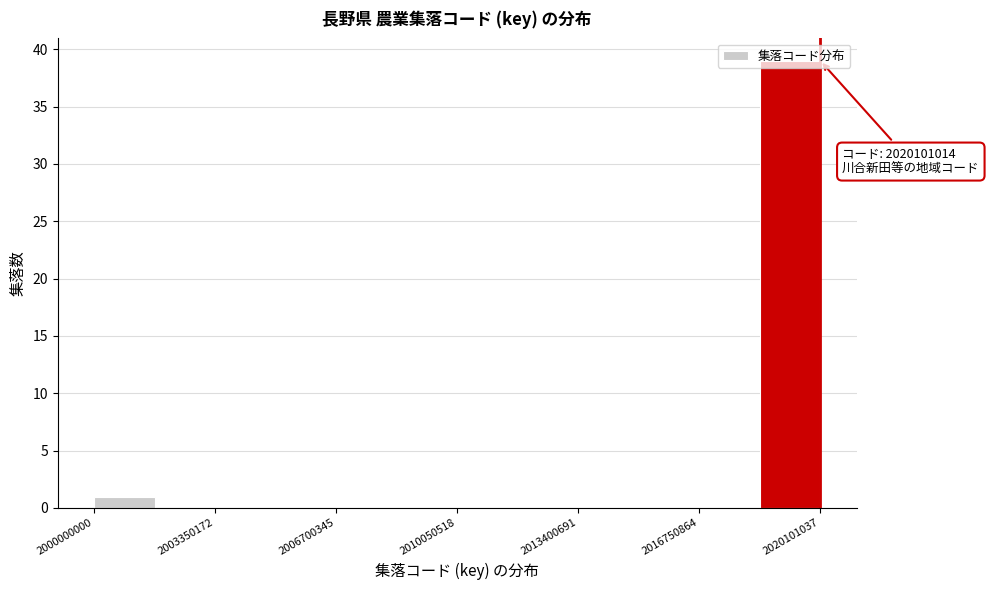

Read against the x-axis, roughly where is the centre of the tallest bar?

2019500000